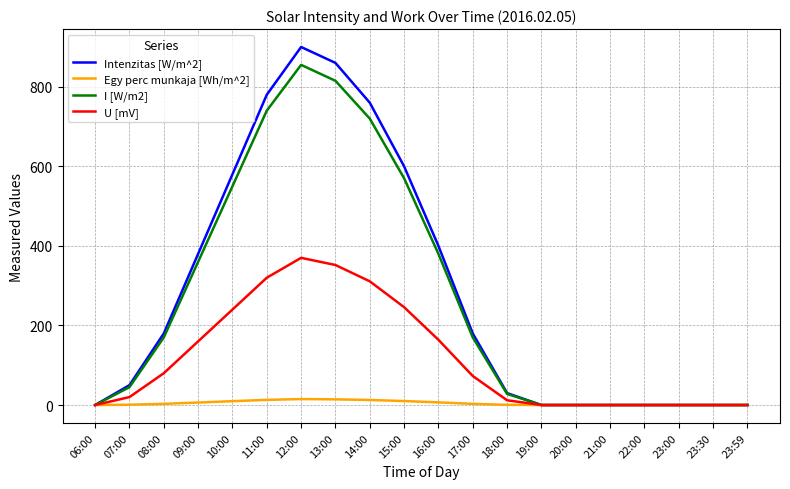

Count the number of data series in this chart.

4